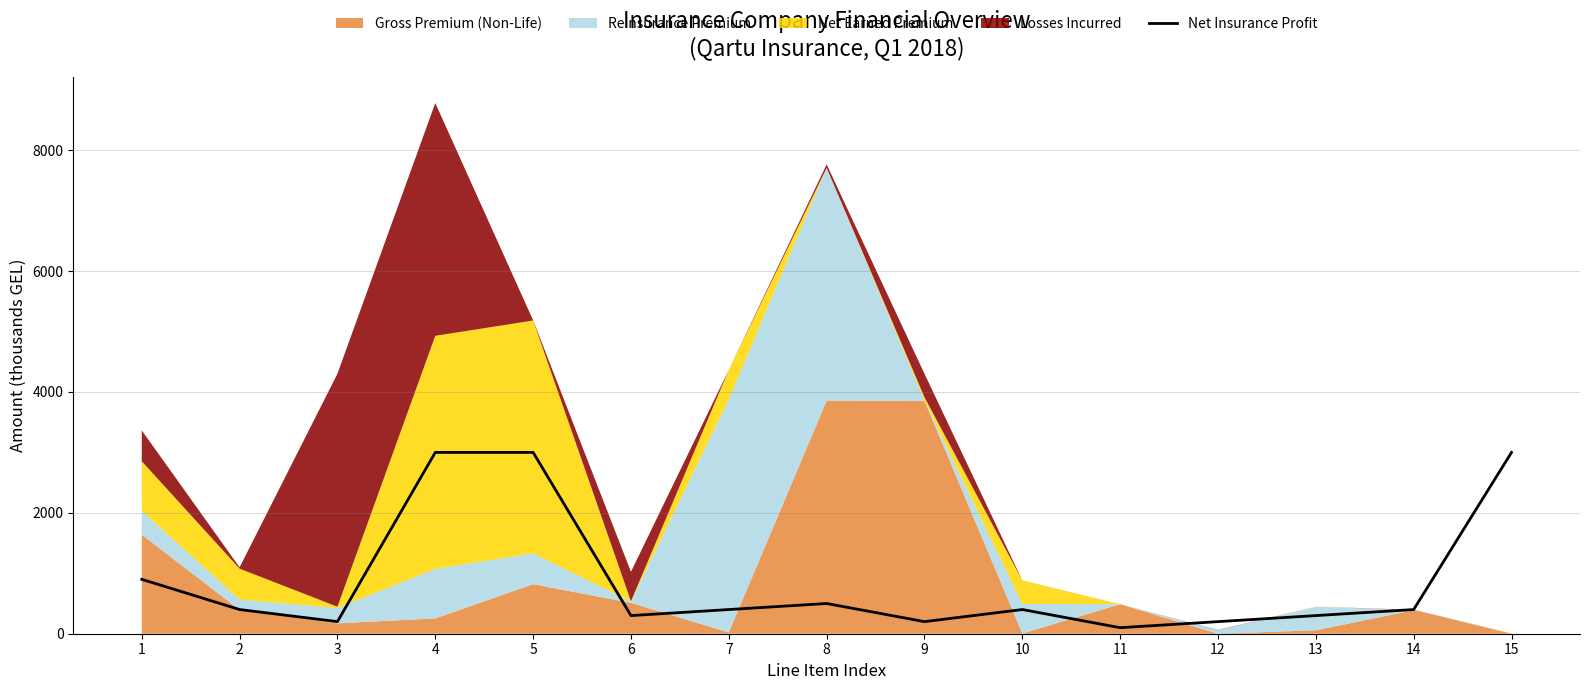

What value does the data have at 6, to the nearest 50?

300